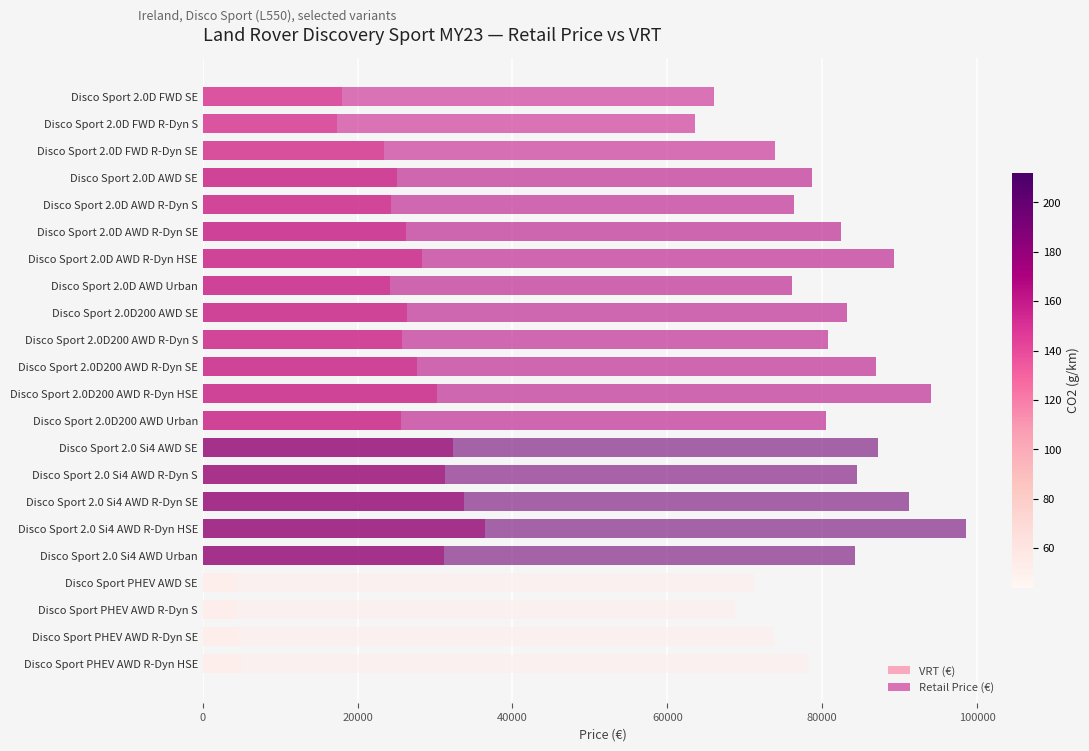

Reading left to right, what are all the values shown in this chart?

VRT (€): 17947.8	17286.3	23401.1	25028.1	24281.5	26218.8	28354.5	24202.8	26429.9	25683.4	27617.5	30298.5	25601.5	32279.0	31301.2	33762.4	36467.2	31197.9	4512.6	4357.0	4673.9	4959.9
Retail Price (€): 65980.0	63530.0	73850.0	78700.0	76330.0	82480.0	89260.0	76080.0	83150.0	80780.0	86920.0	94120.0	80520.0	87200.0	84550.0	91220.0	98550.0	84270.0	71170.0	68700.0	73730.0	78270.0